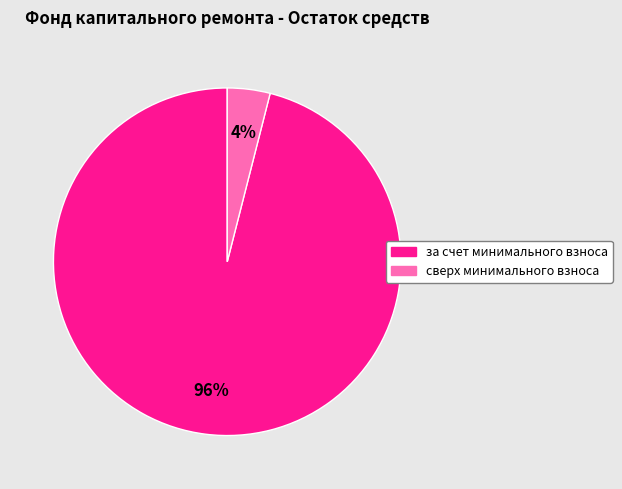

Does any single category account for the majority?

Yes